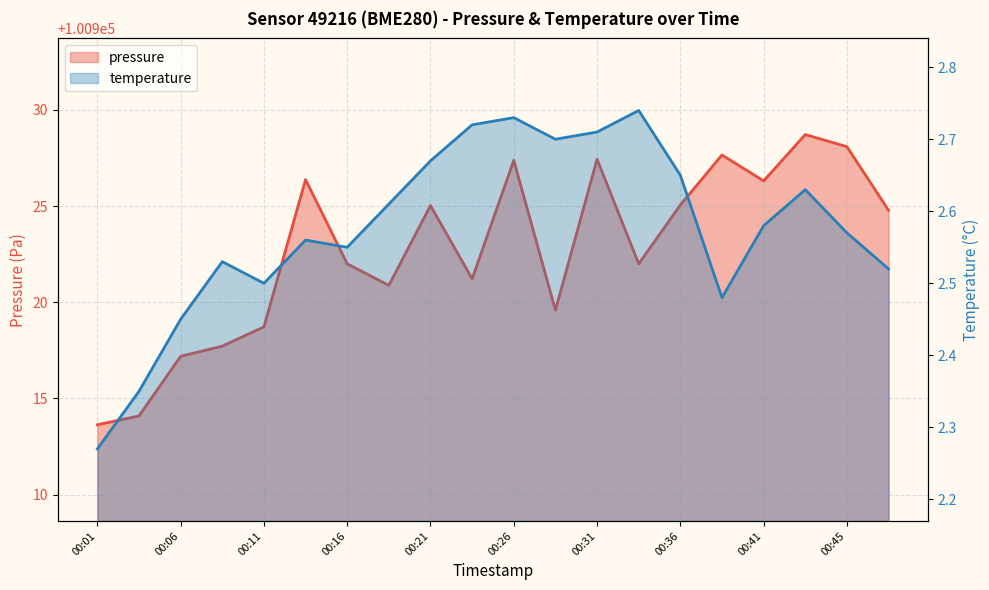

At which category is the sum across all series the highest?

00:43